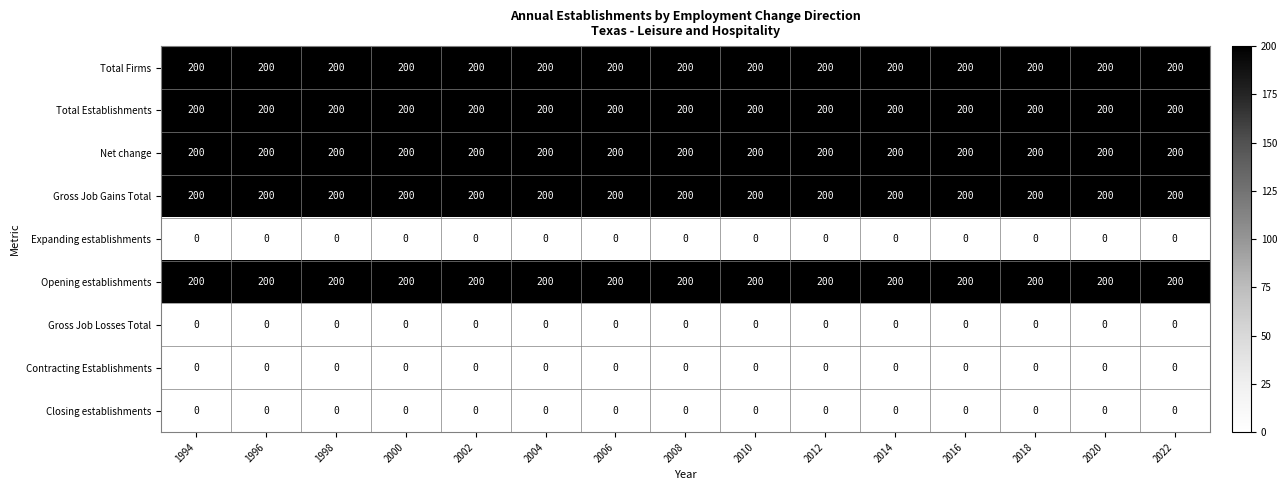

What is the sum of all Gross Job Gains Total values?

3000